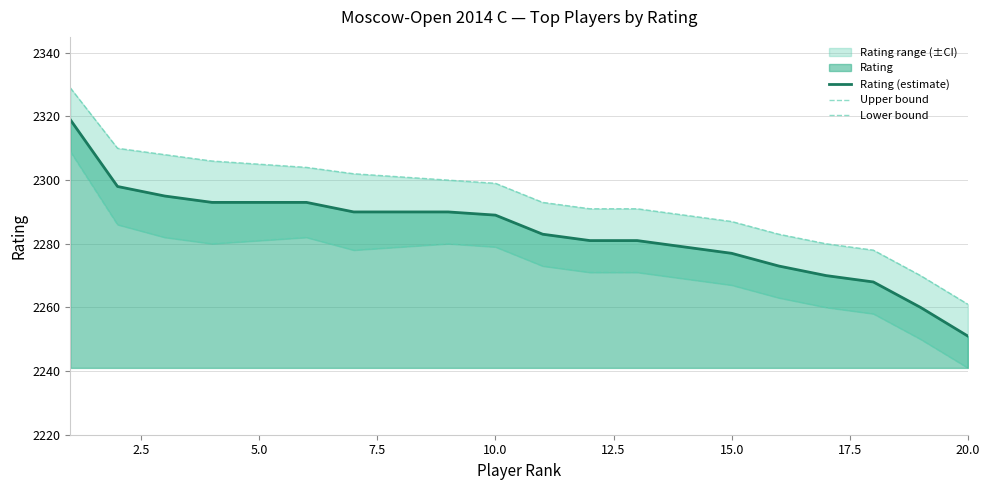

What is the lowest value of the Rating (estimate) series?

2251